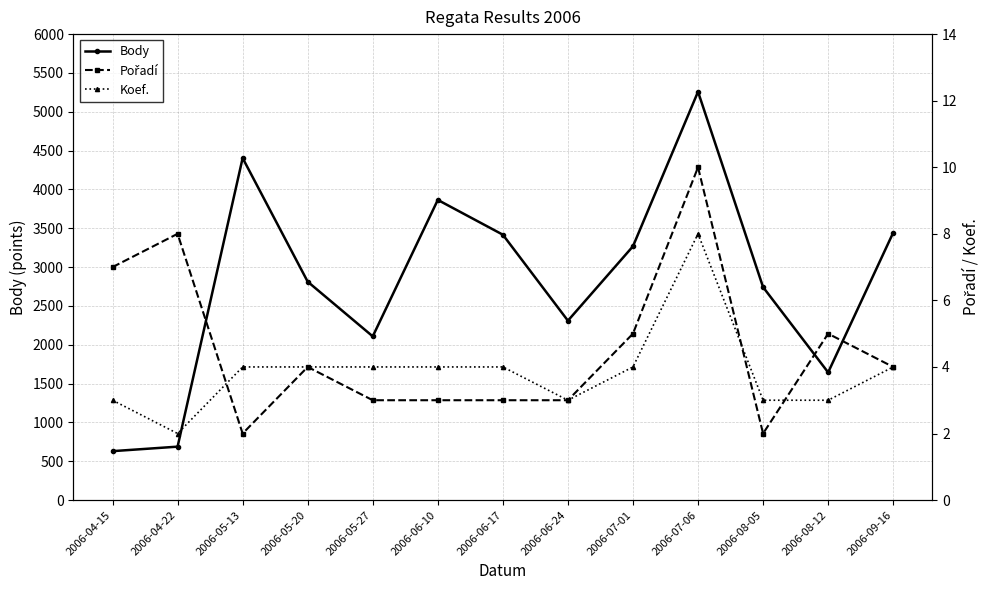

Between 2006-04-22 and 2006-06-10, which series saw the biggest shift?

Body